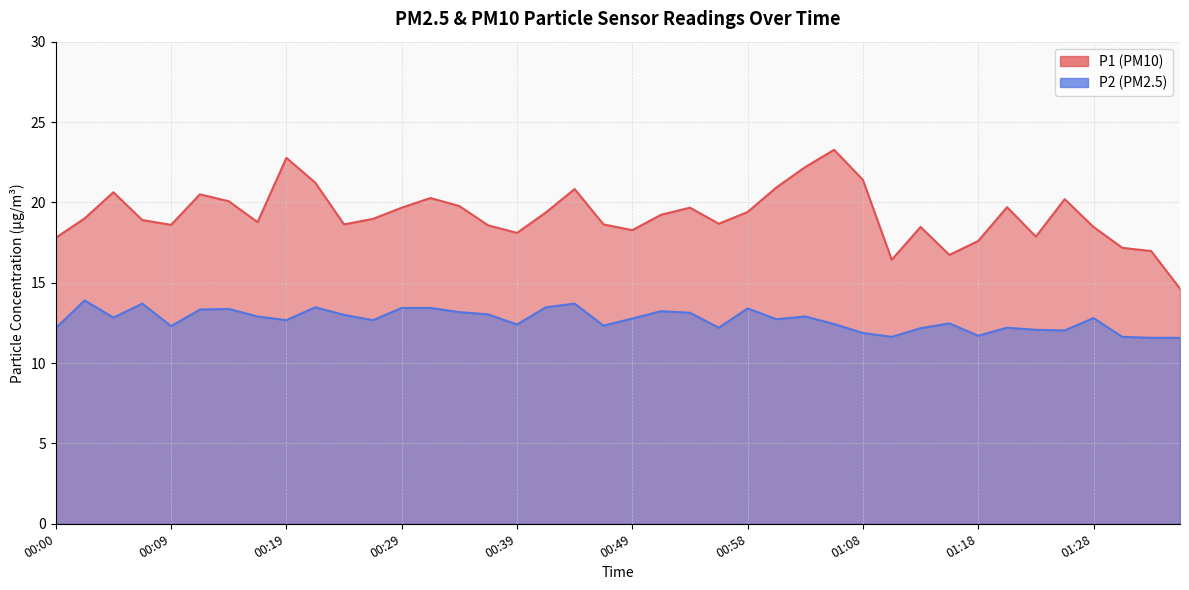

True or false: P2 and P1 intersect in this chart.

False